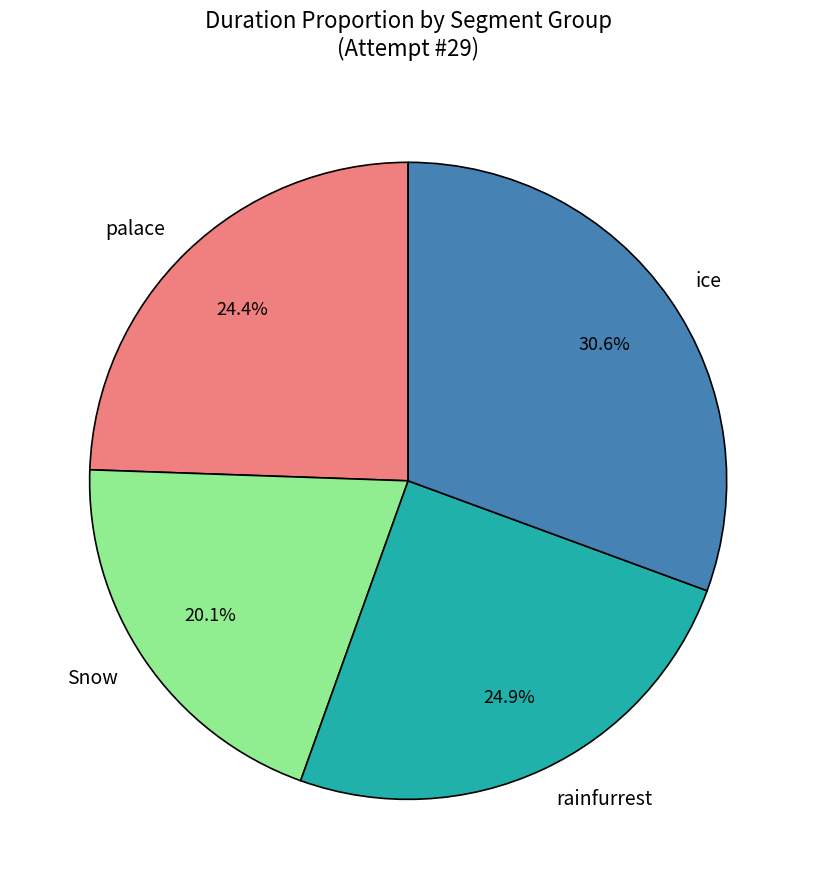

Which category has the smallest portion of the pie?

Snow